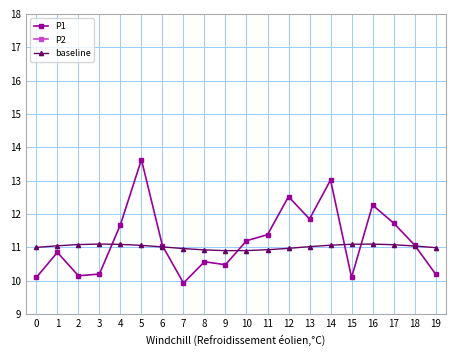

What is the minimum value for baseline?

10.9